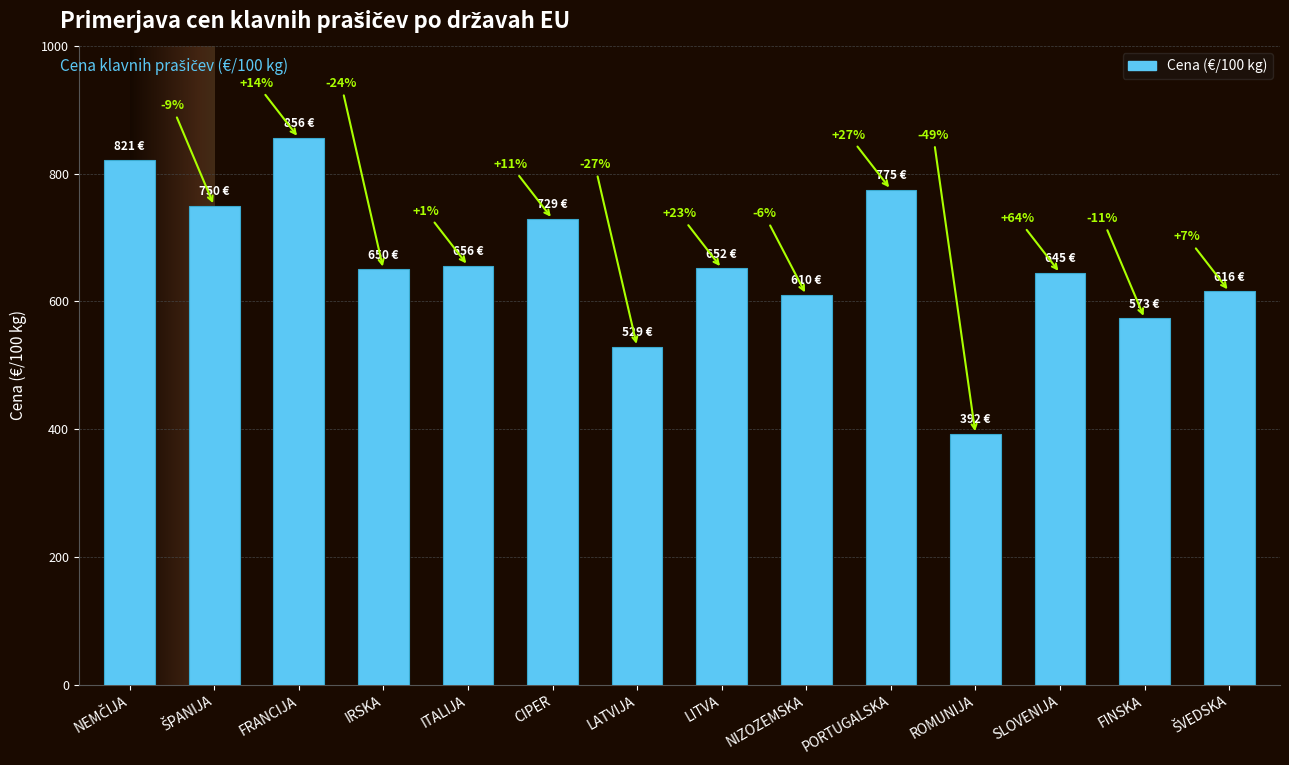

What is the difference between the second highest and minimum values?

428.9